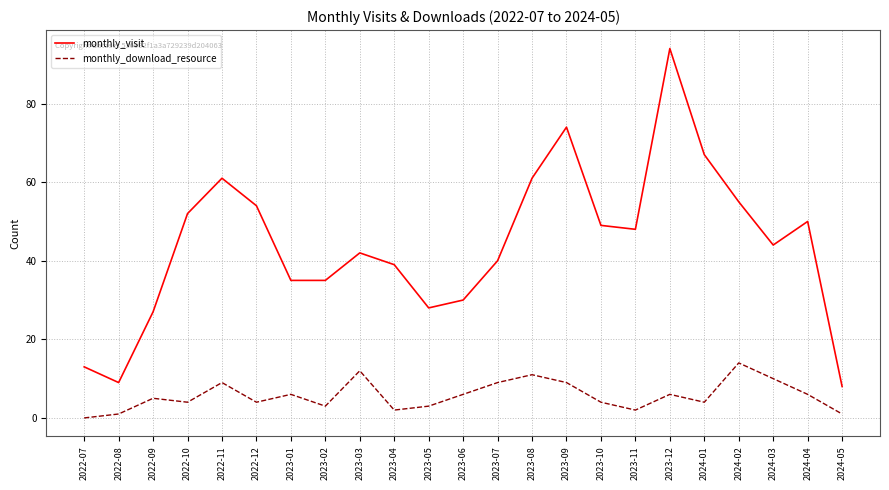

What is the difference between the maximum and minimum values in the monthly_download_resource series?

14